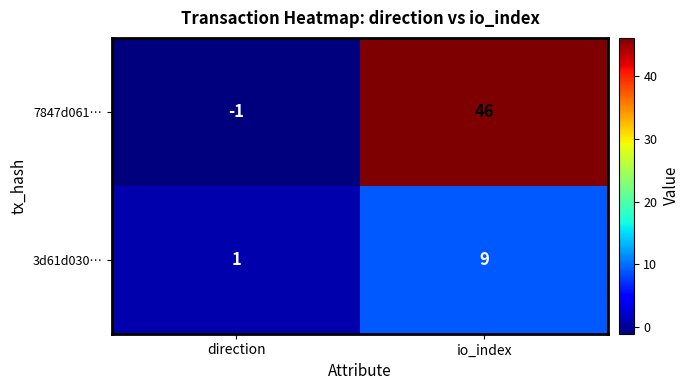

How many data points does each series have?

2